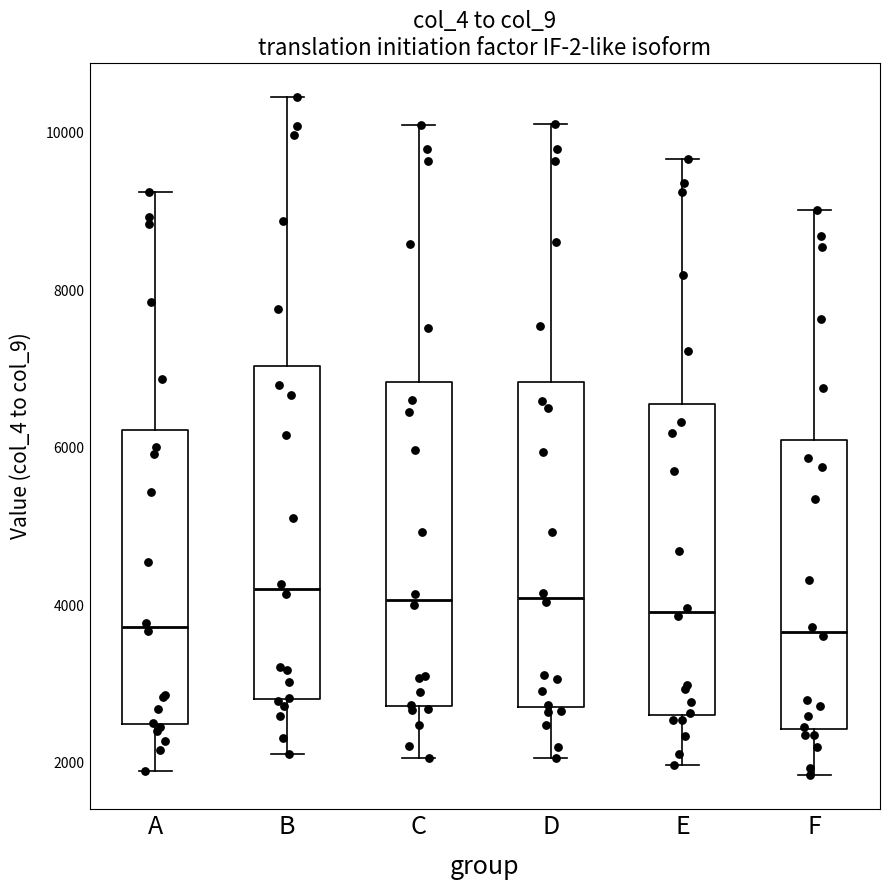

Where does the median line of the box for C sit on the y-axis? The values are not printed on the chart, so give them approximately, as read against the axis.

4000